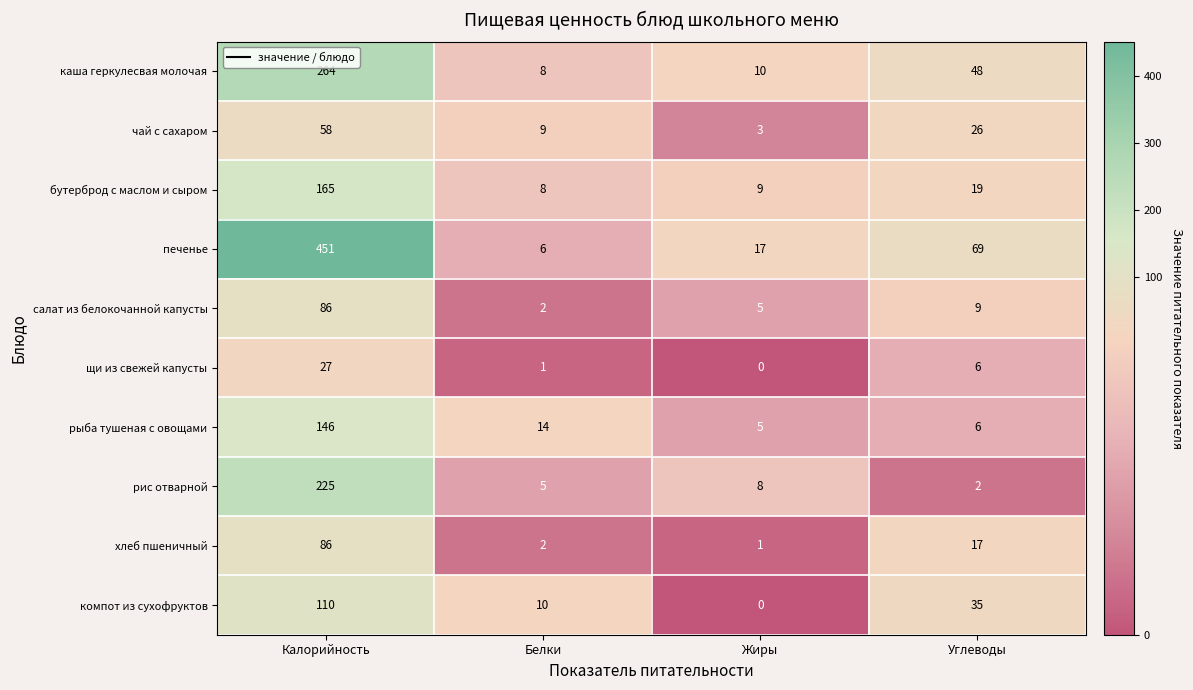

What is the difference between the maximum and minimum values in the чай с сахаром series?

55